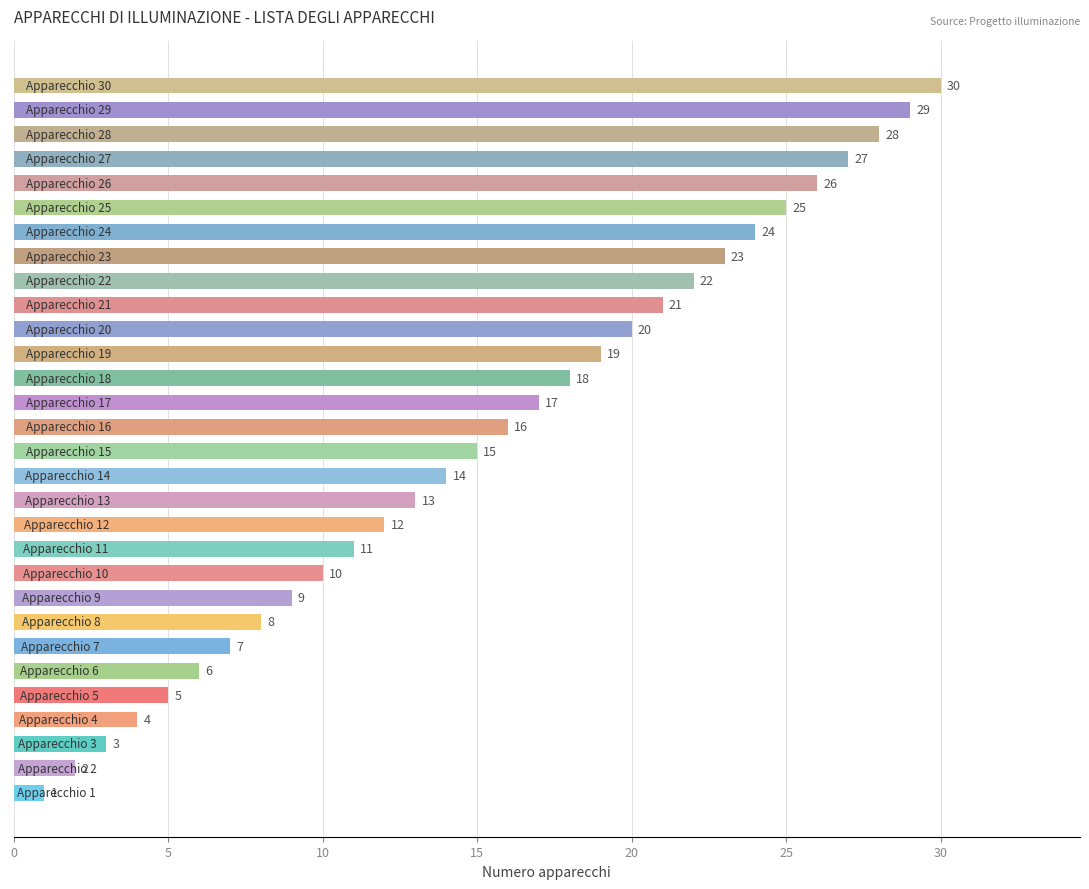

What is the sum of all values?

465